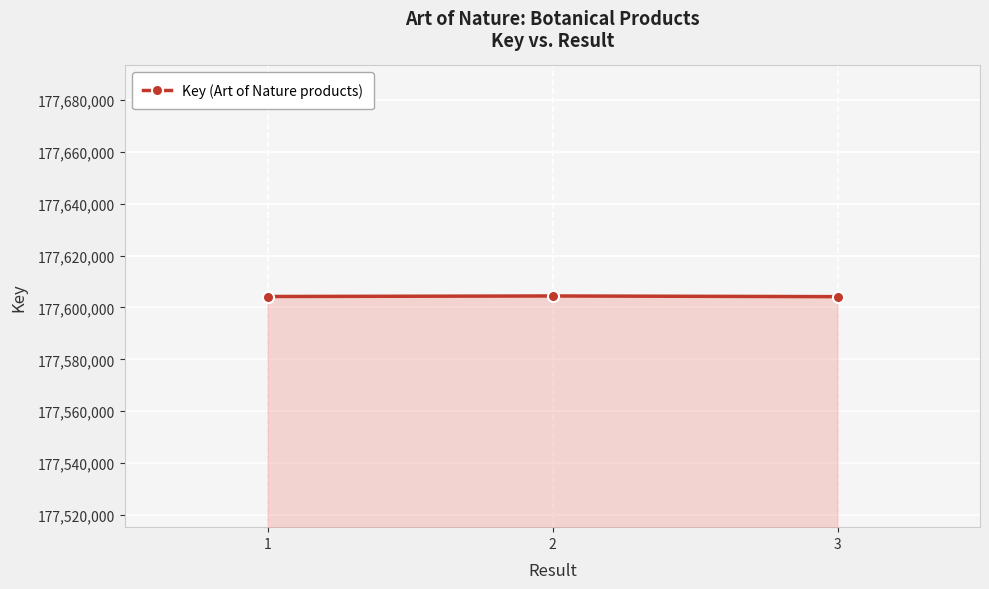

How many lines are shown in the chart?

1